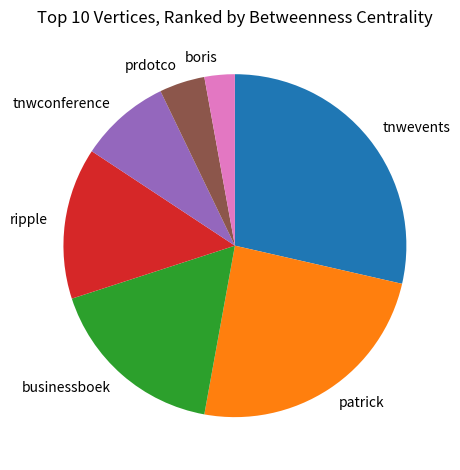

Does any single category account for the majority?

No